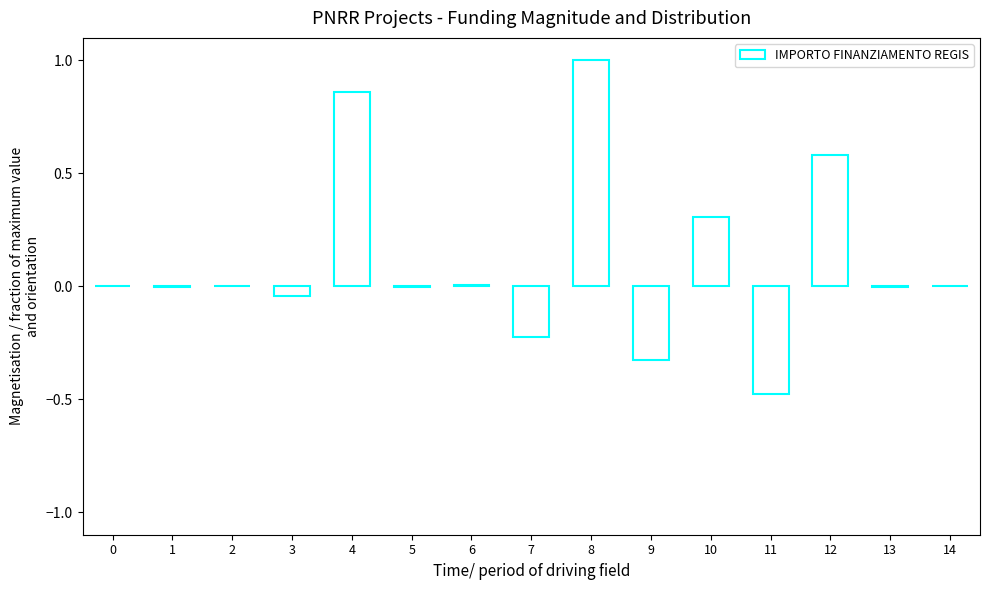

True or false: the data shows 0.0 at 14.

True